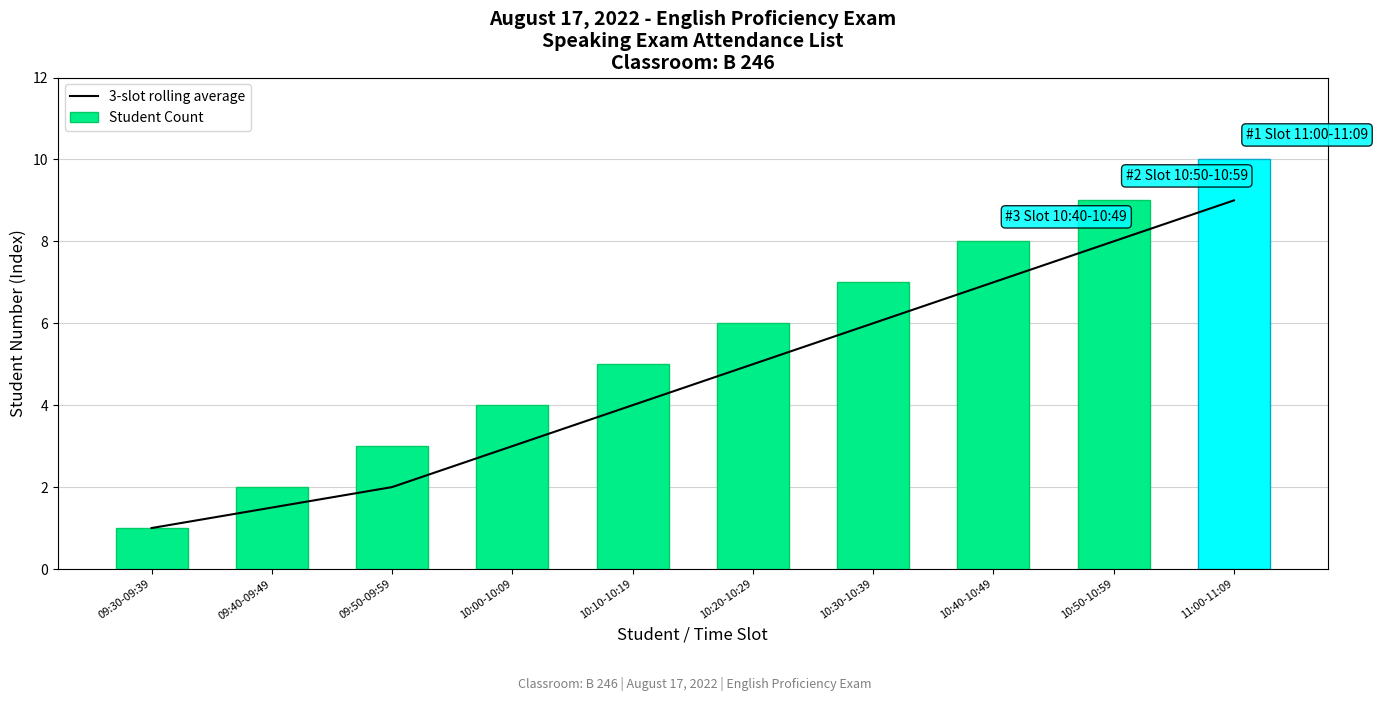

Is the value of 3-slot rolling average at 09:30-09:39 greater than the value of Student Count at 10:30-10:39?

No